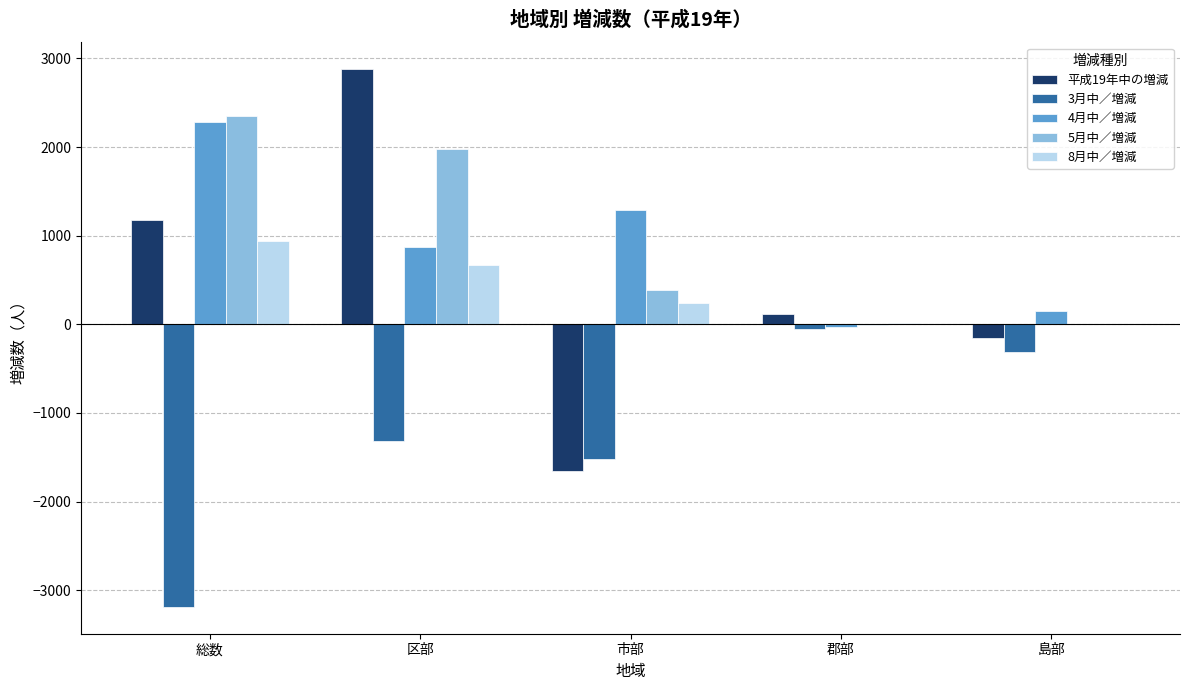

Is the value of 3月中／増減 at 総数 greater than the value of 平成19年中の増減 at 市部?

No